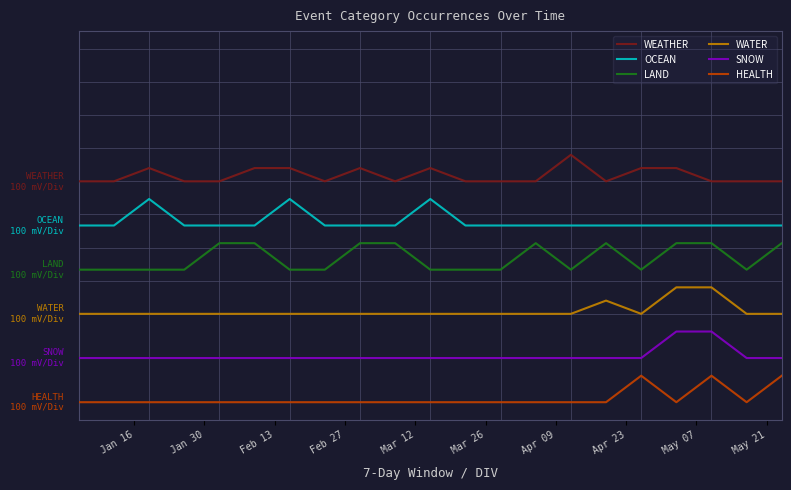

Which series has the largest total across all categories?

WEATHER